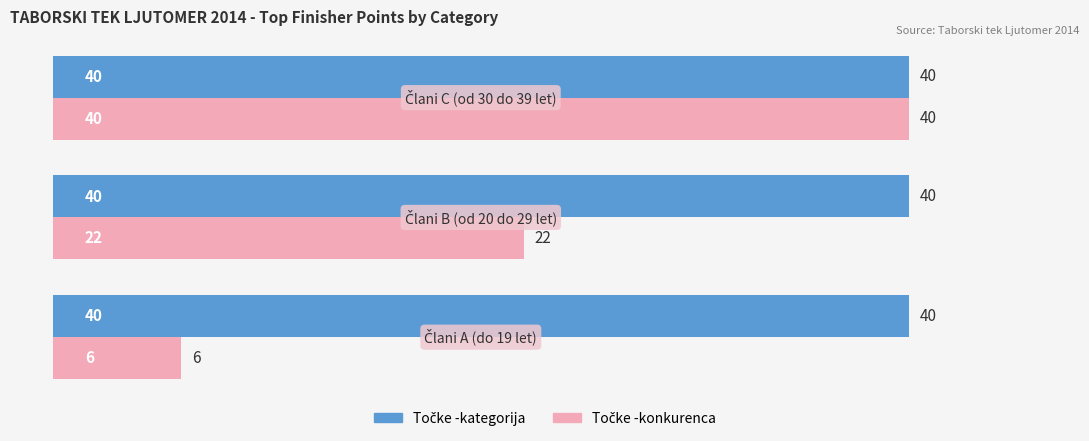

What is the greatest value displayed?

40